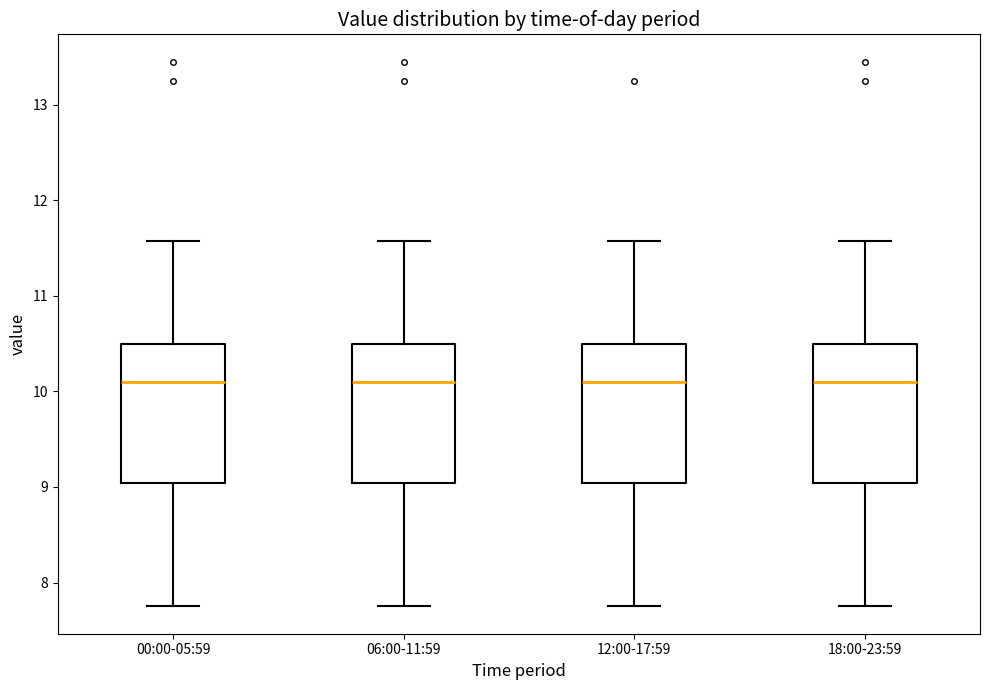

Reading left to right, transcribe this box plot: for each box, give where its median line is, the range the box spans, and where its two whiskers end, as read against the y-axis. The values are not printed on the chart, so give them approximately, as read against the axis.

00:00-05:59: median 10.1, box 9.0 to 10.5, whiskers 7.8 to 11.6
06:00-11:59: median 10.1, box 9.0 to 10.5, whiskers 7.8 to 11.6
12:00-17:59: median 10.1, box 9.0 to 10.5, whiskers 7.8 to 11.6
18:00-23:59: median 10.1, box 9.0 to 10.5, whiskers 7.8 to 11.6